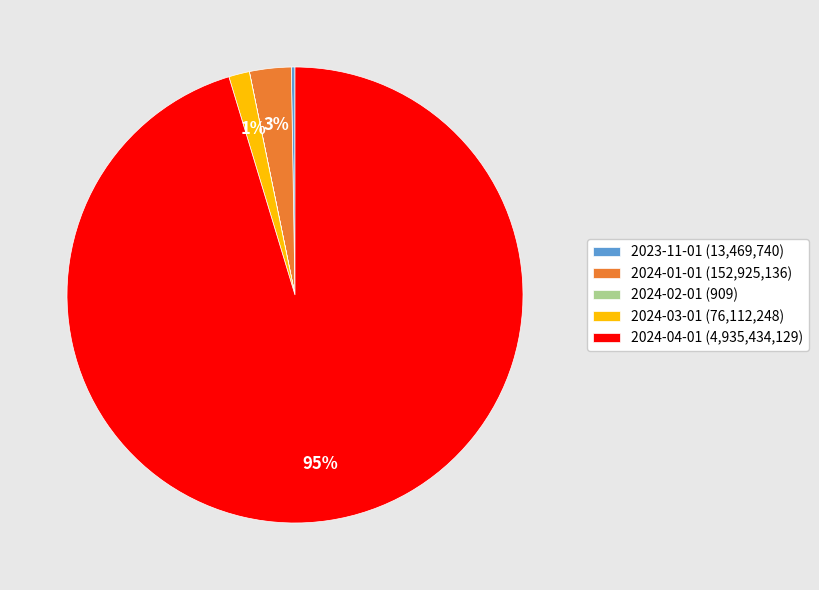

To the nearest percent, what portion does 2024-01-01 (152,925,136) represent?

3%